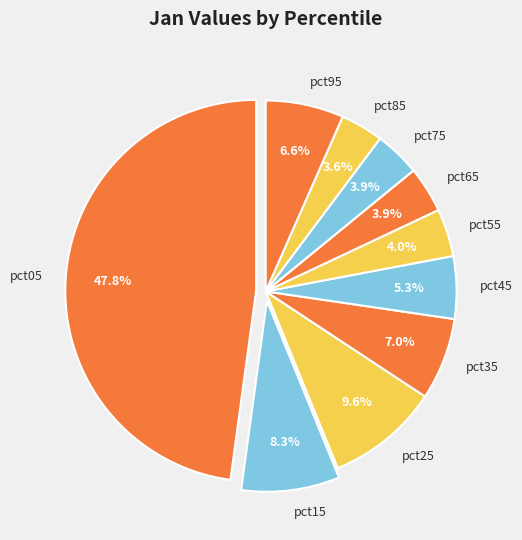

Is there any slice that represents more than half of the pie?

No